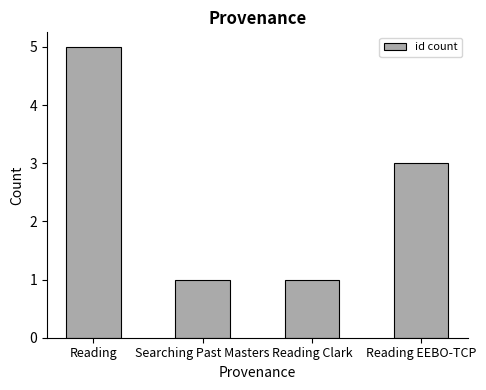

What is the label of the 4th bar from the right?

Reading